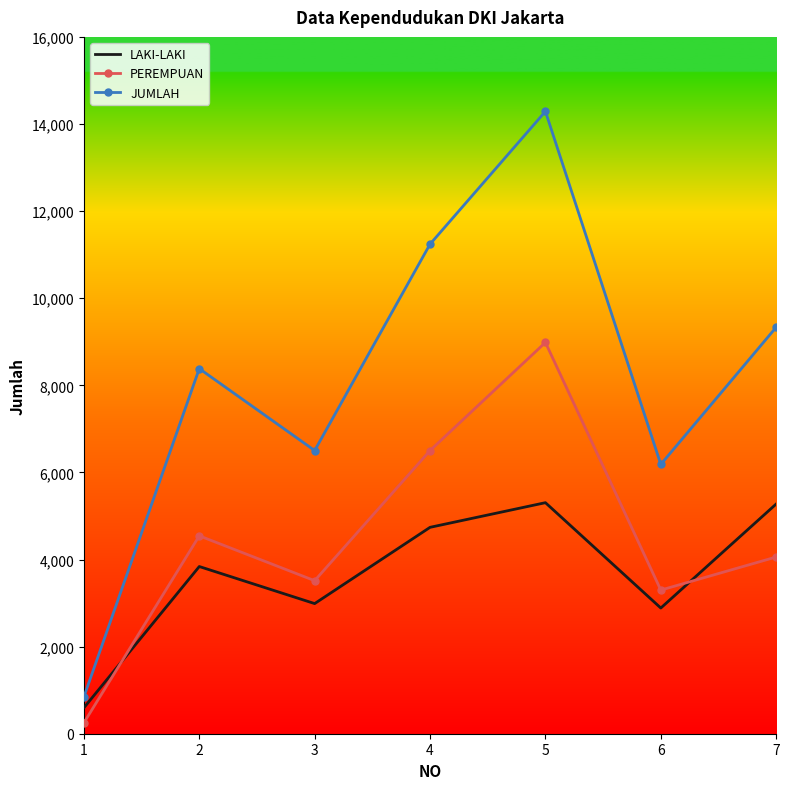

What is the difference between the second highest and second lowest values in the JUMLAH series?

5057